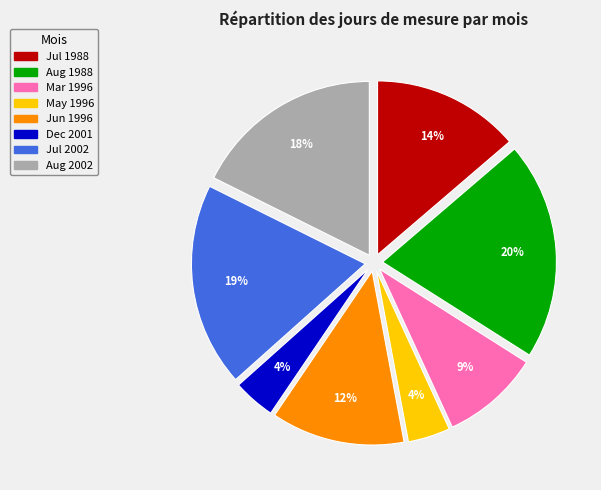

Is there any slice that represents more than half of the pie?

No